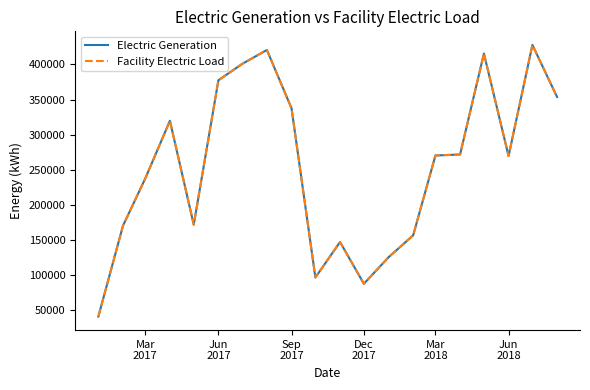

What is the maximum value for Facility Electric Load?

427796.0